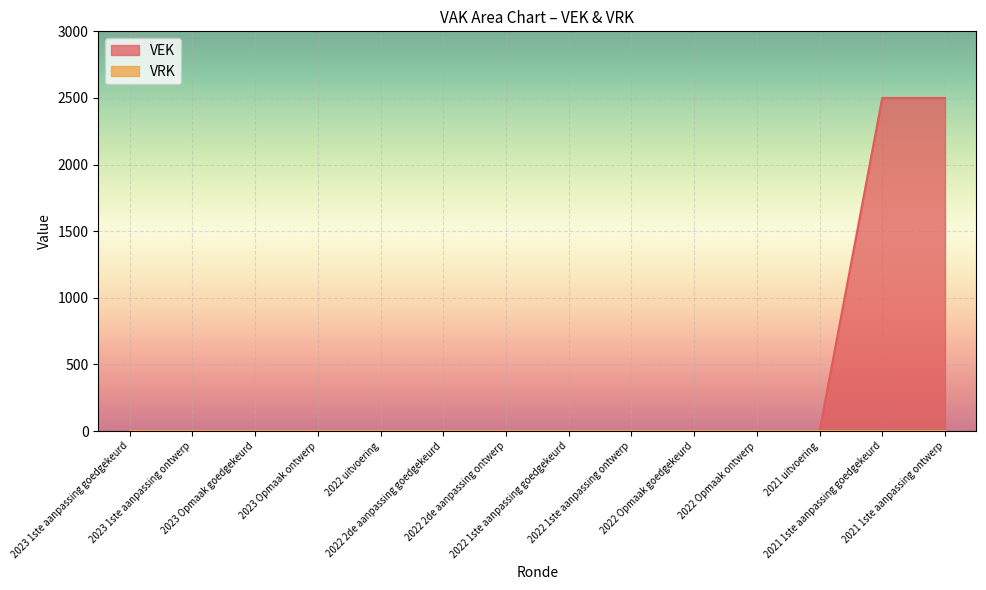

Which label corresponds to the largest value in the chart?

2021 1ste aanpassing goedgekeurd